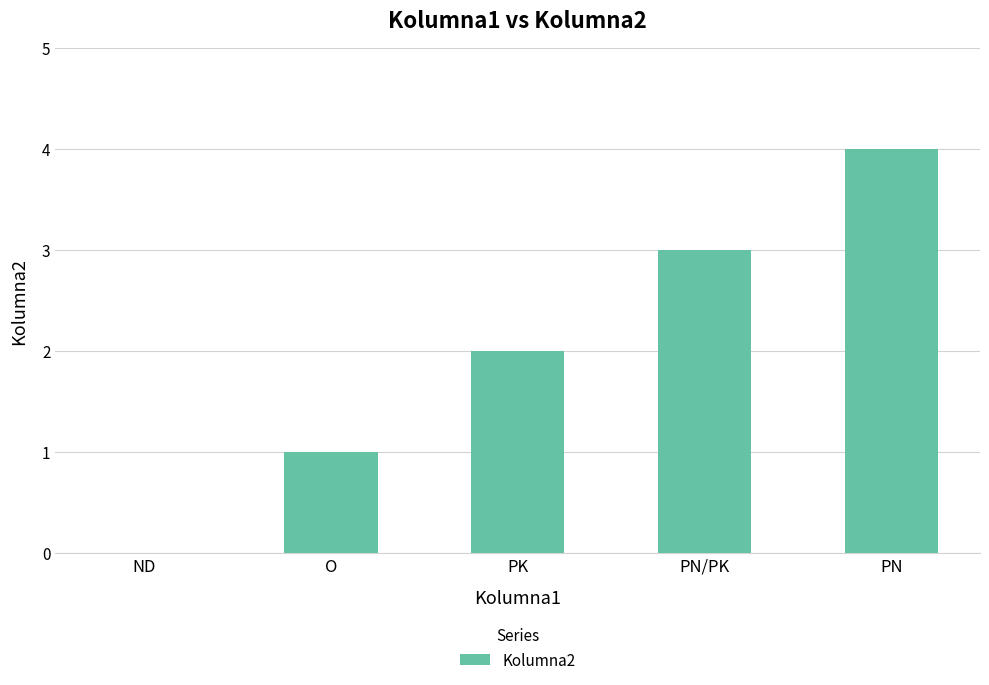

Reading right to left, what are all the values shown in this chart?

4	3	2	1	0